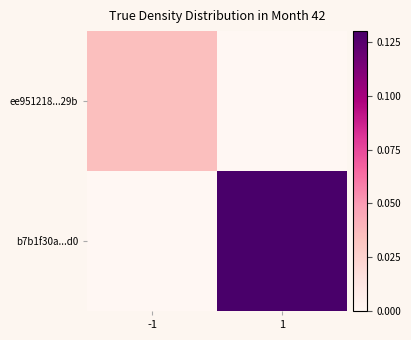

At which category is the sum across all series the highest?

1